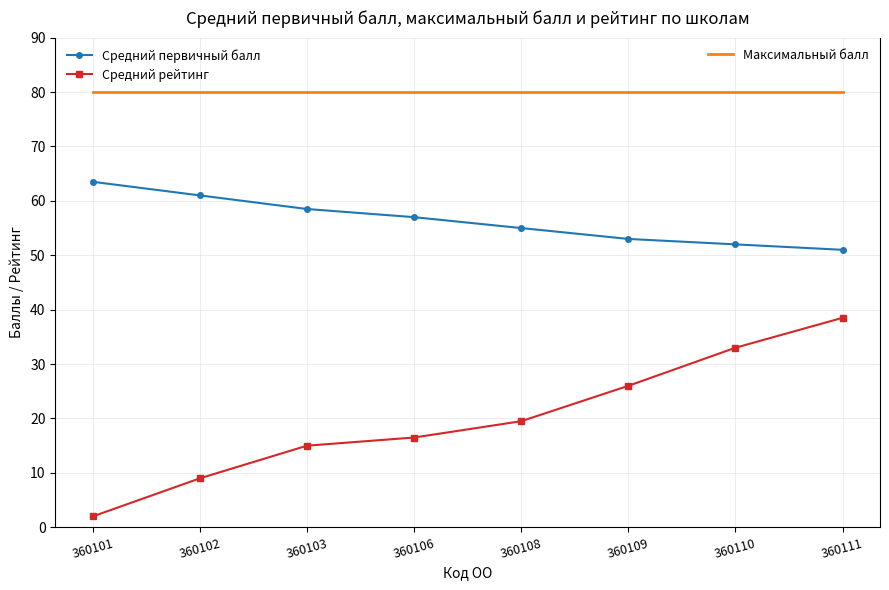

What is the spread (max minus min) of values at 360109?

54.0